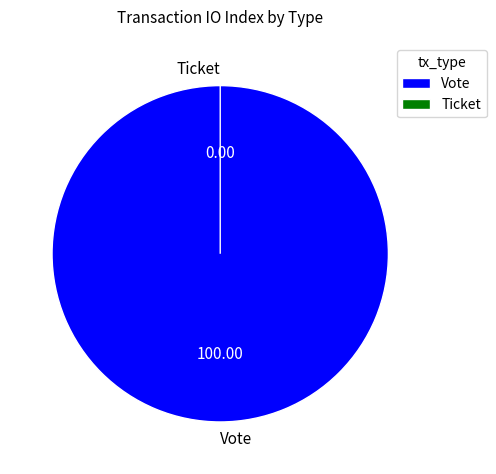

To the nearest percent, what is the difference between the largest and smallest slice percentages?

100%